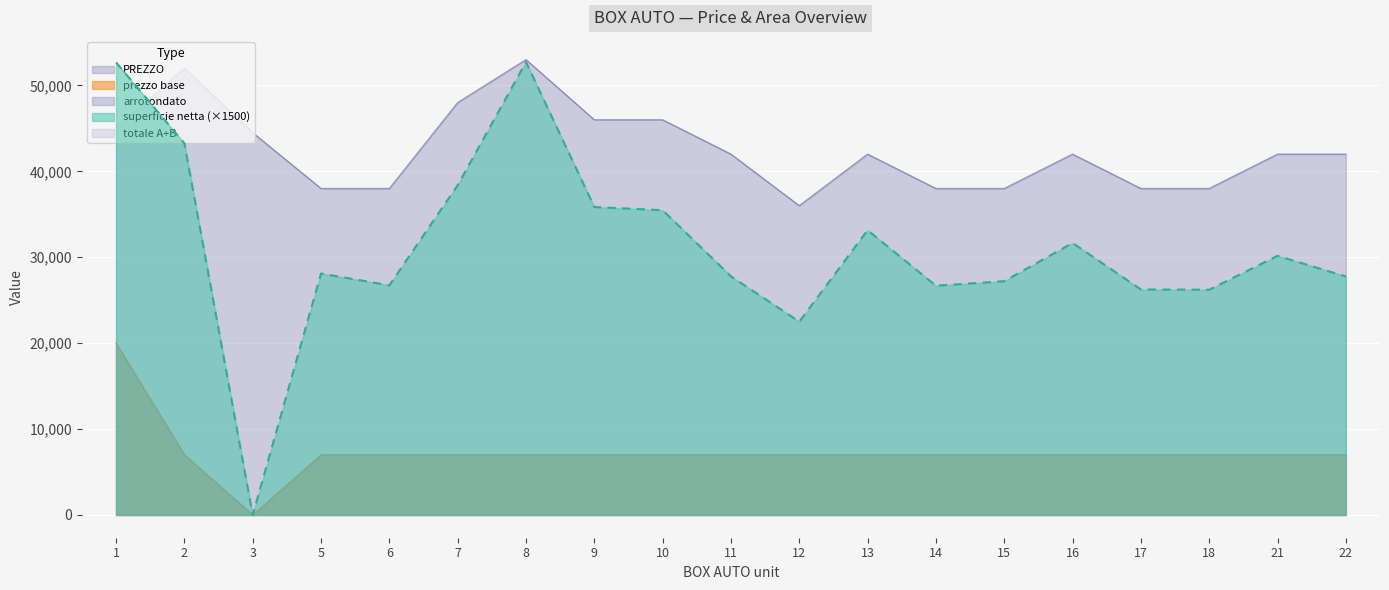

How many lines are shown in the chart?

3